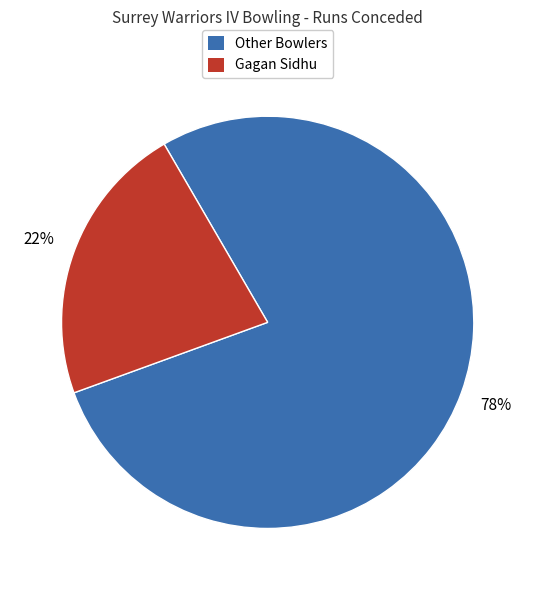

Count the number of slices in the pie.

2